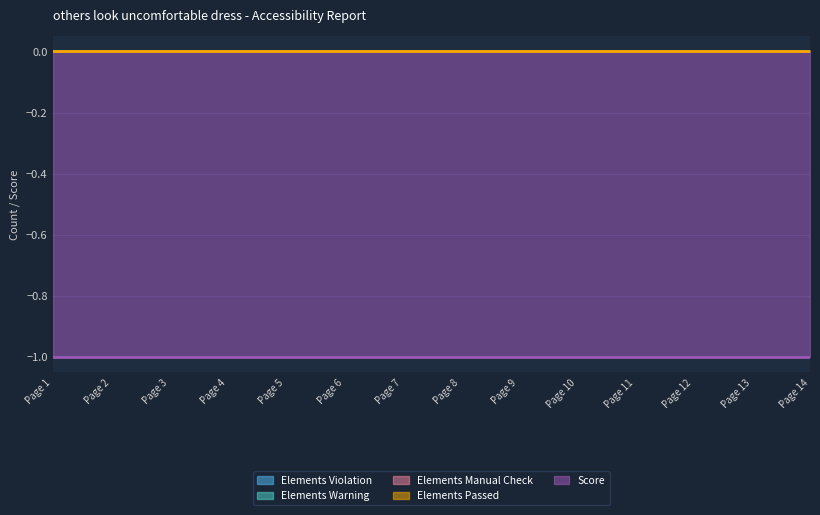

What is the smallest value displayed?

-1